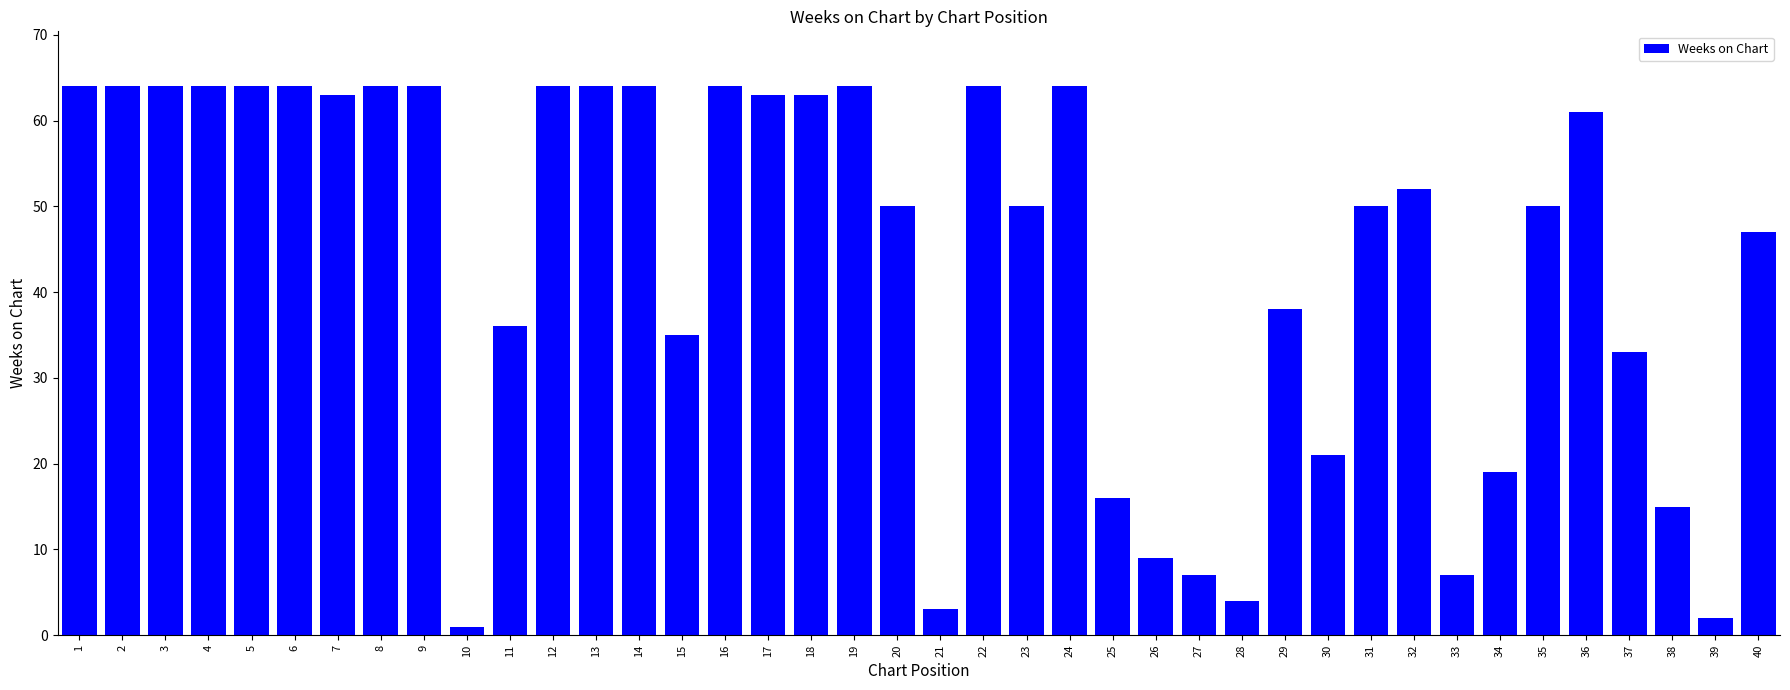

What is the value of the 17th bar from the left?

63